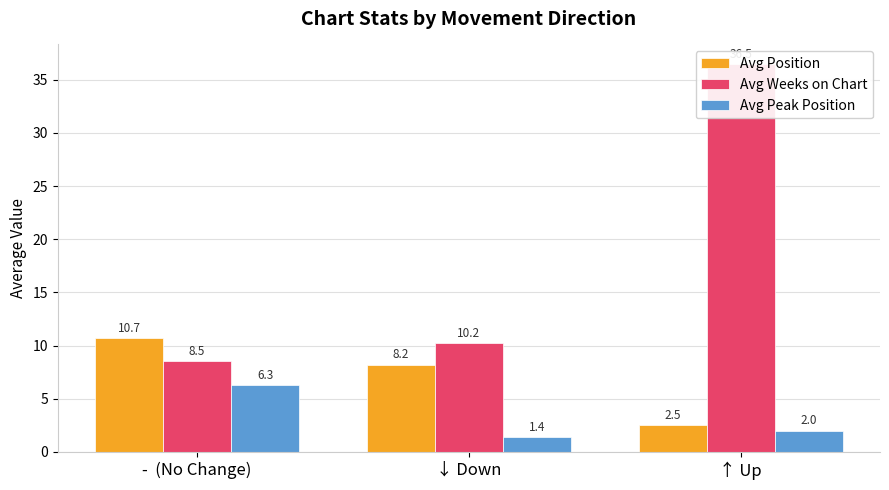

Between ↓ Down and ↑ Up, which series saw the biggest shift?

Avg Weeks on Chart